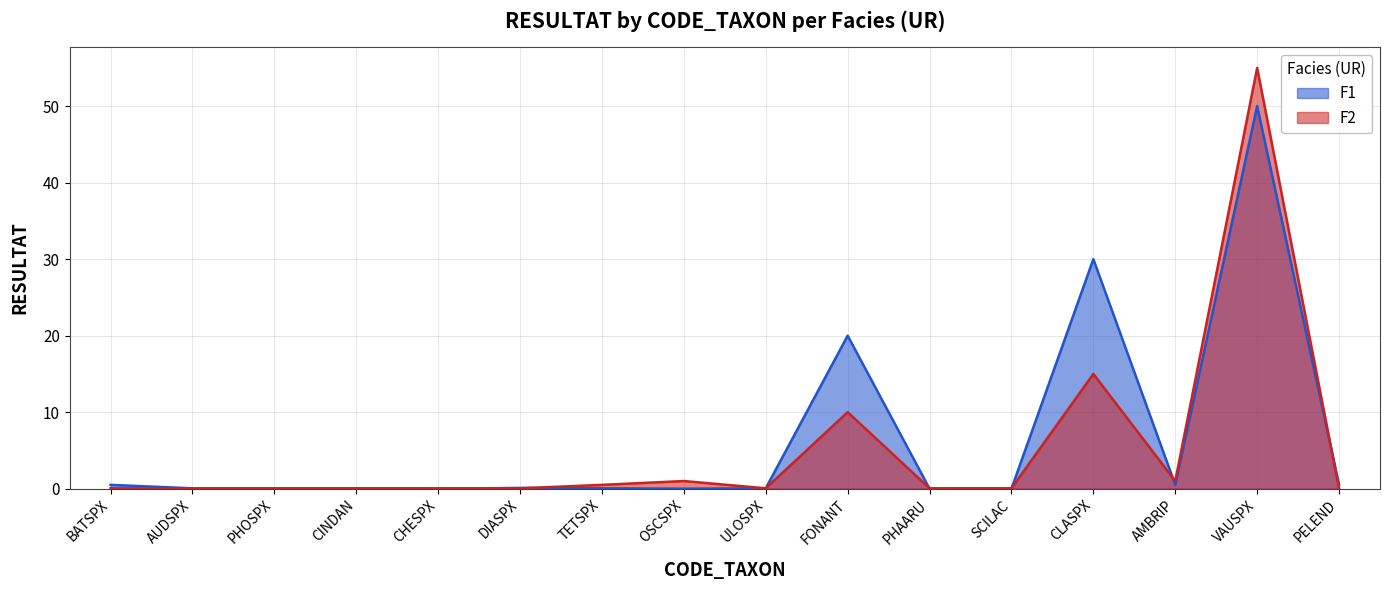

Which series has the widest spread of values?

F2